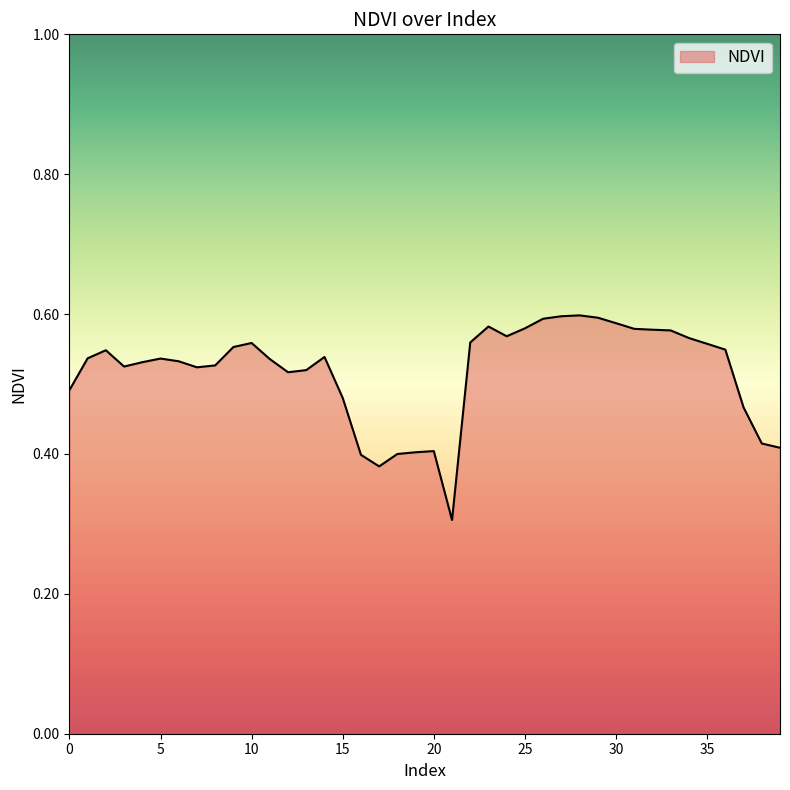

What is the minimum value shown in the chart?

0.3